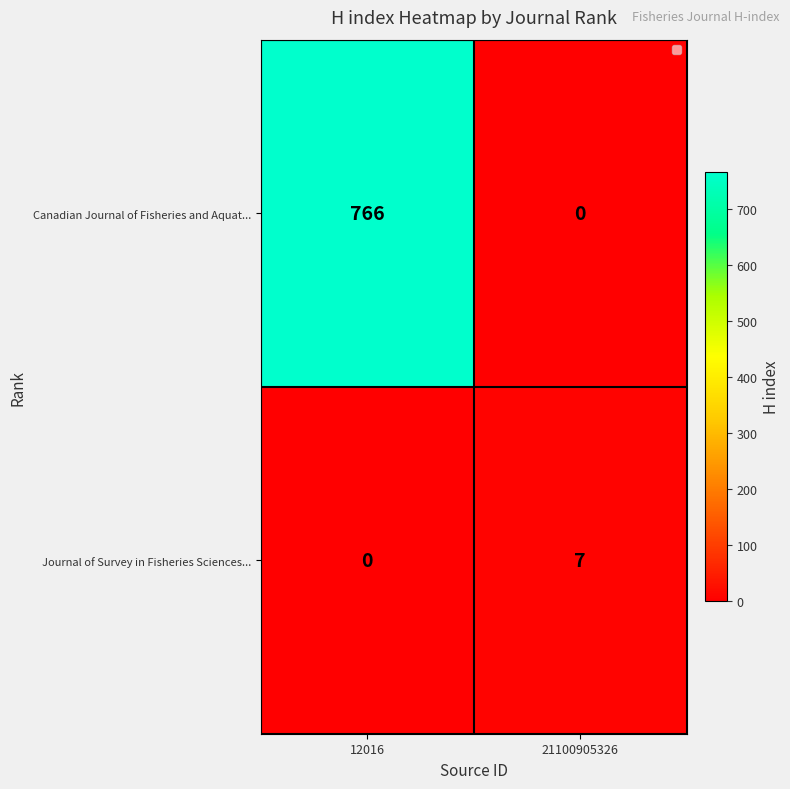

What is the total value across all series at 21100905326?

7